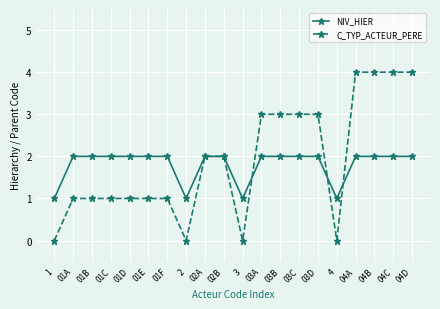

True or false: C_TYP_ACTEUR_PERE has a value of 0 at 2.

True